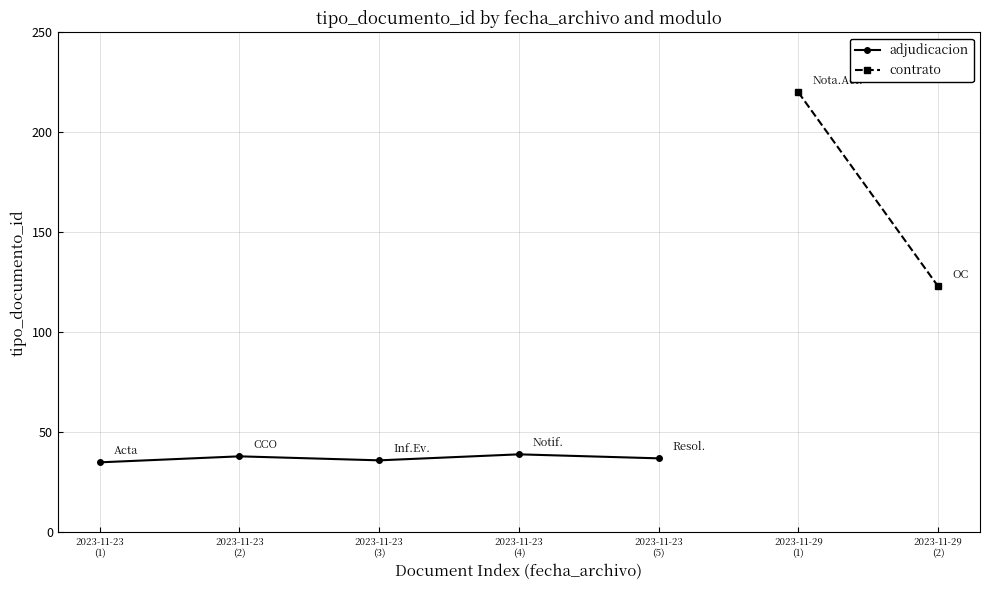

Is it true that the value at 2023-11-23
(4) is 39?

True